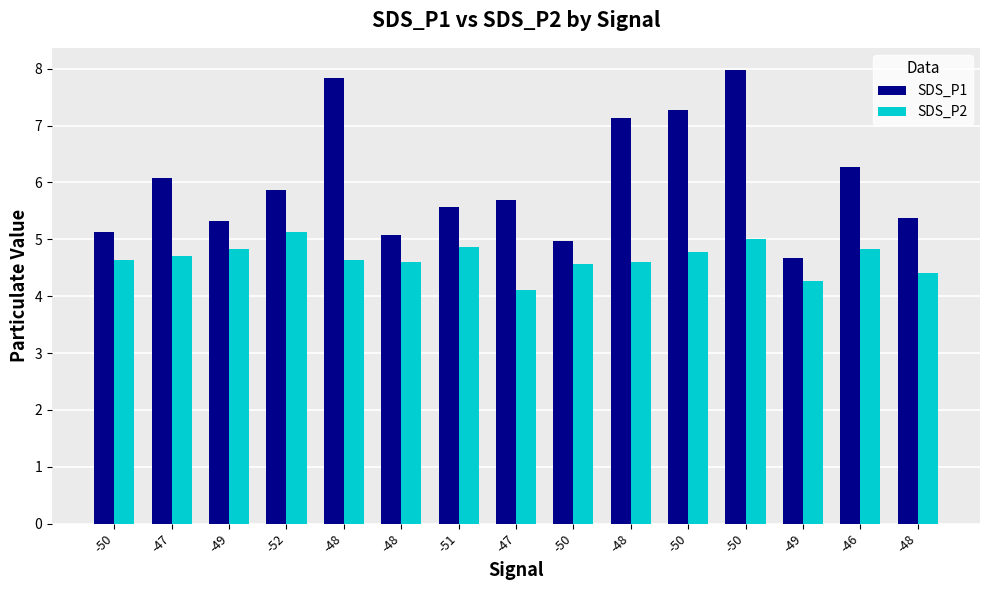

Count the number of categories in the chart.

15